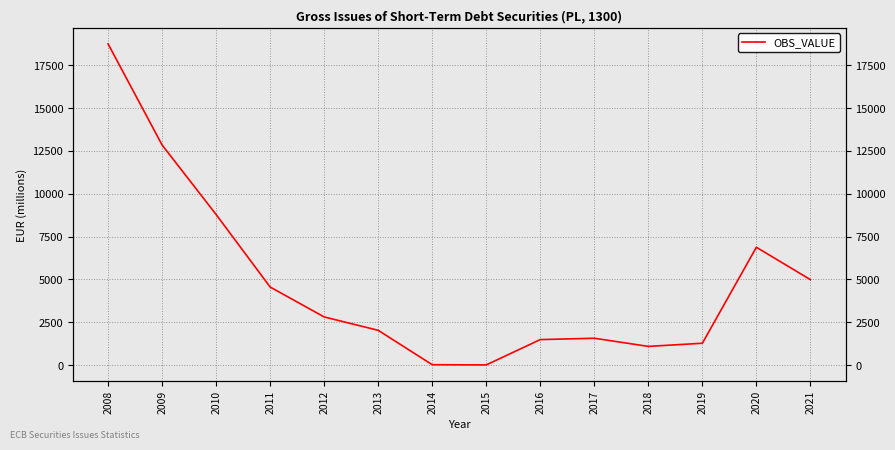

Reading left to right, extract all data points from this chart.

2008=18746.6	2009=12848.3	2010=8790.1	2011=4559.4	2012=2814.3	2013=2034.3	2014=26.8	2015=15.1	2016=1493.0	2017=1571.6	2018=1095.9	2019=1279.5	2020=6880.4	2021=4990.3